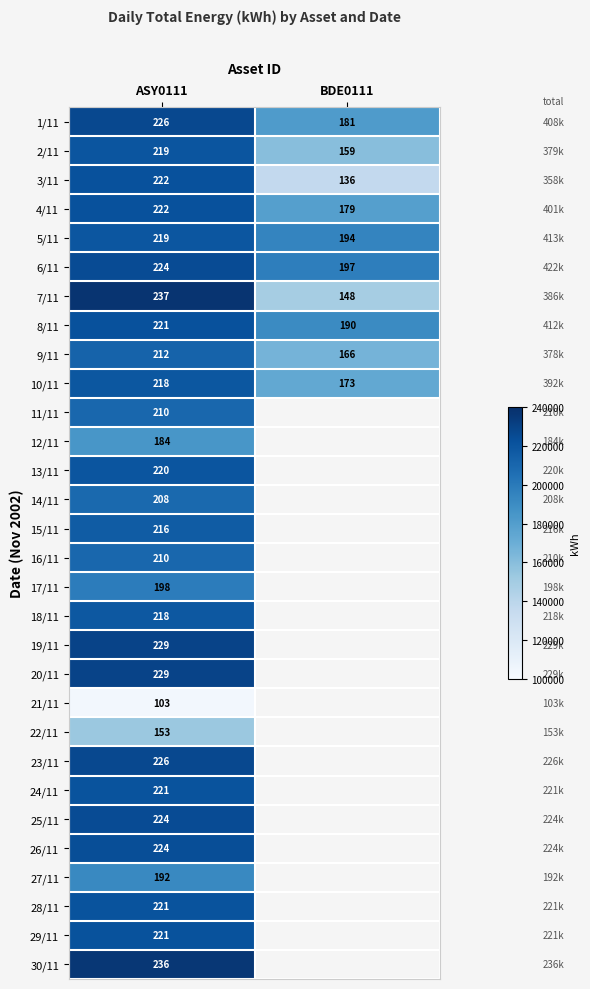

What is the minimum value for 19/11?

229354.0